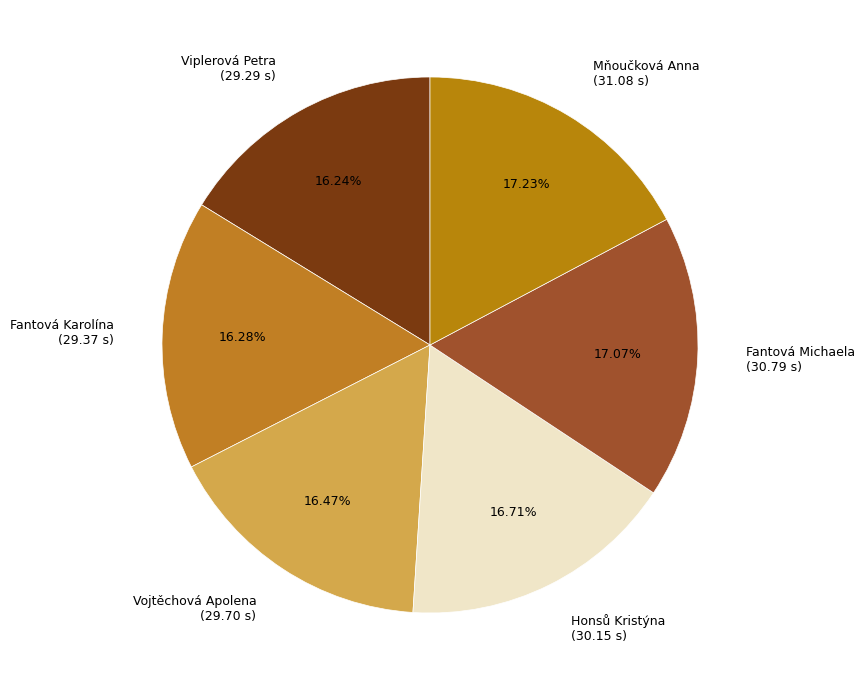

Do Honsů Kristýna (30.15 s) and Fantová Karolína (29.37 s) together represent more than half of the pie?

No